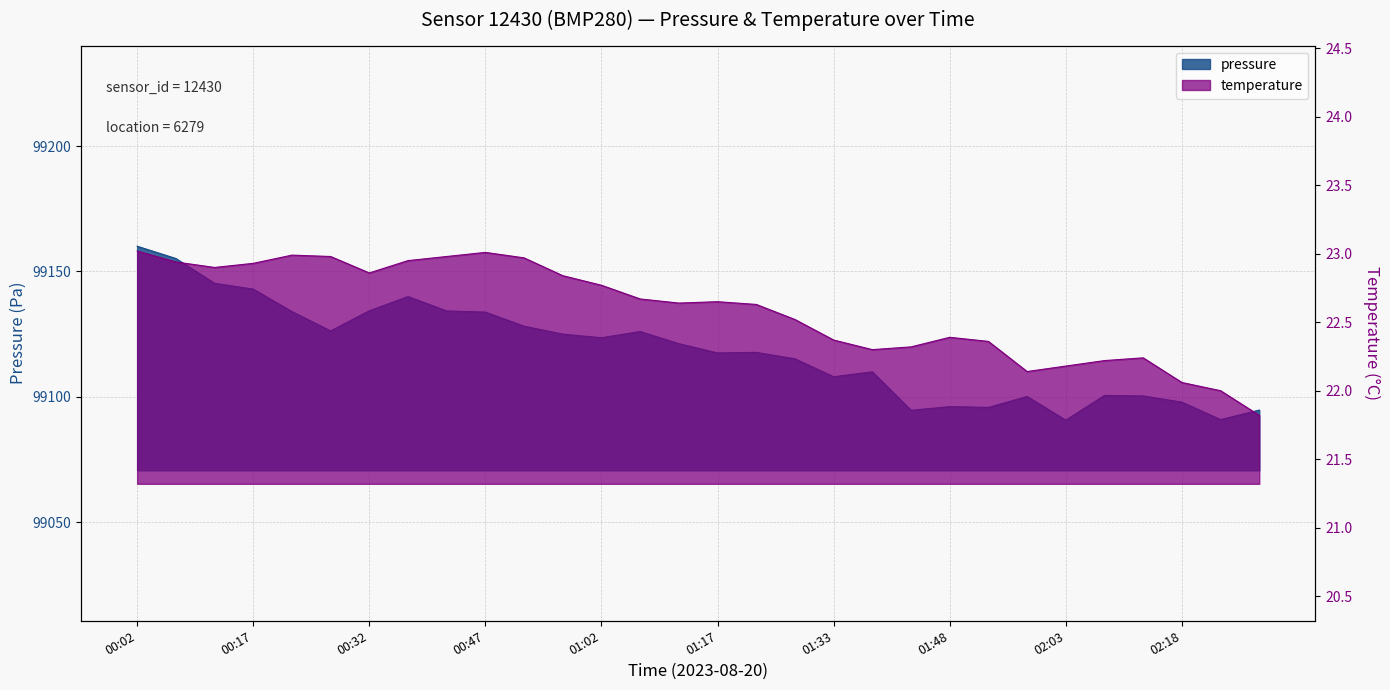

Where is the first local maximum for temperature?

00:22